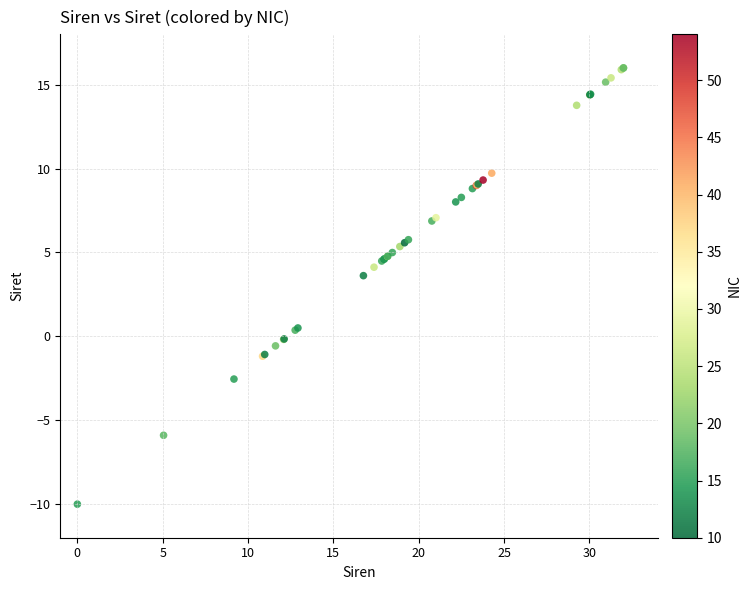

What Y value in the scatter plot is closest to 3?

3.6